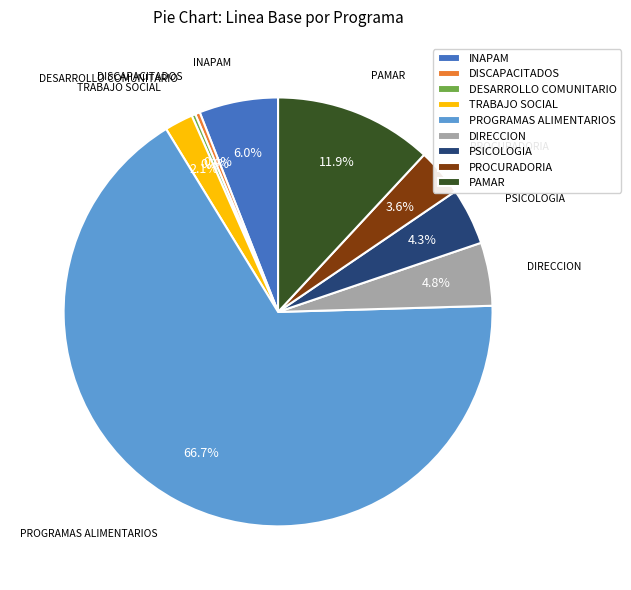

What percentage is the INAPAM slice, to the nearest percent?

6%